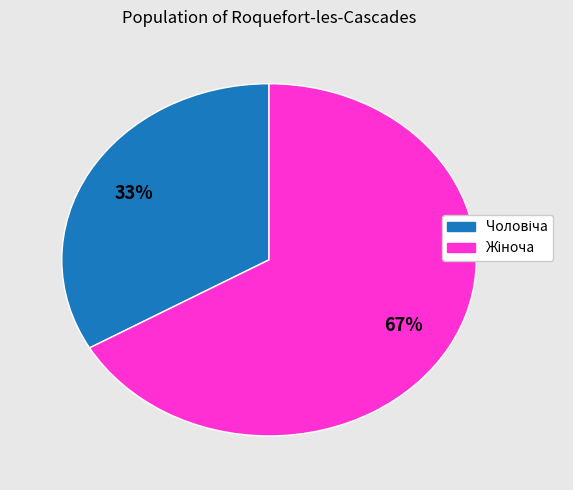

To the nearest percent, what is the average slice percentage?

50%